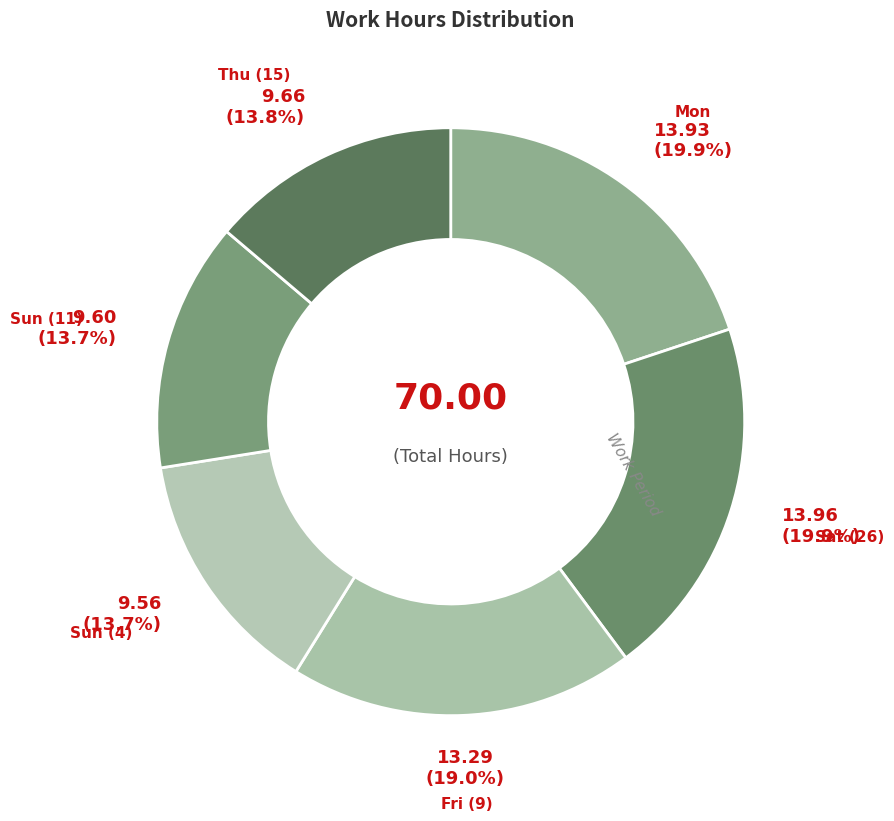

Rank the categories by value from highest to lowest.

Sat (26), Mon, Fri (9), Thu (15), Sun (11), Sun (4)